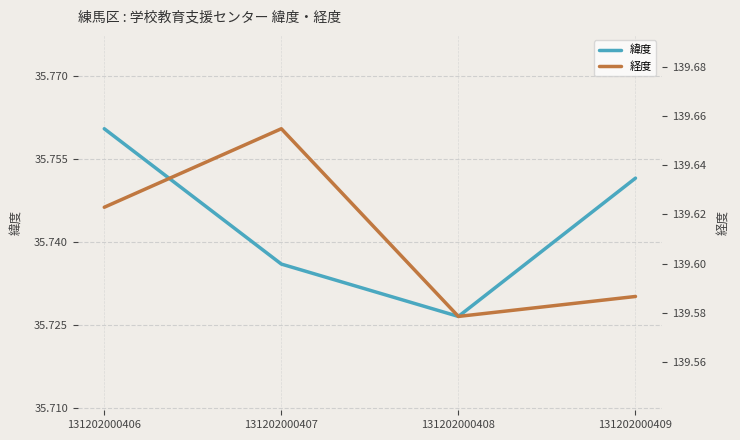

Count the 経度 values in the range 139 to 140.

4